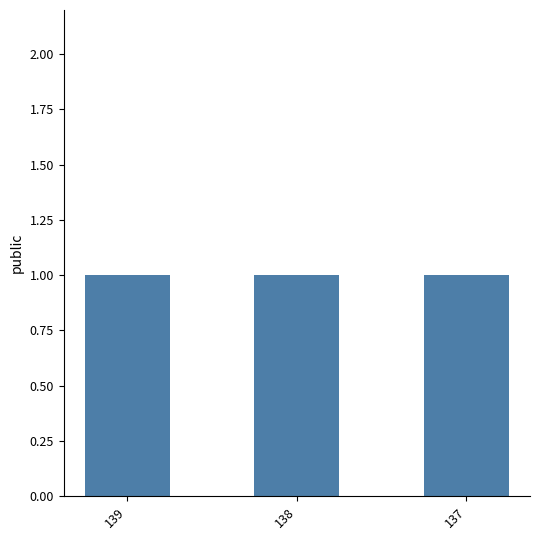

What is the value of the public bar at the 1st from the left?

1